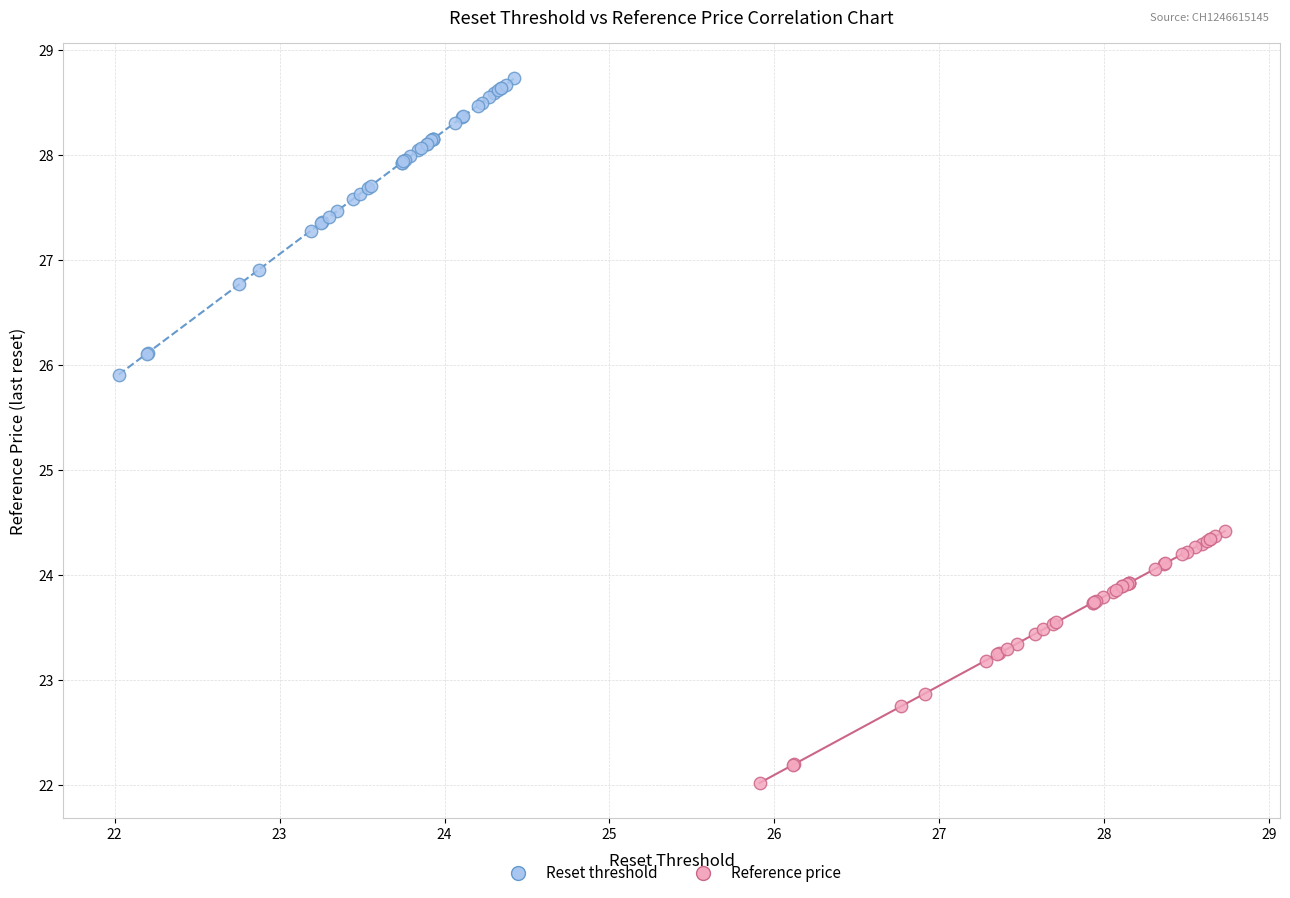

Which series reaches the maximum Y coordinate?

Reset threshold